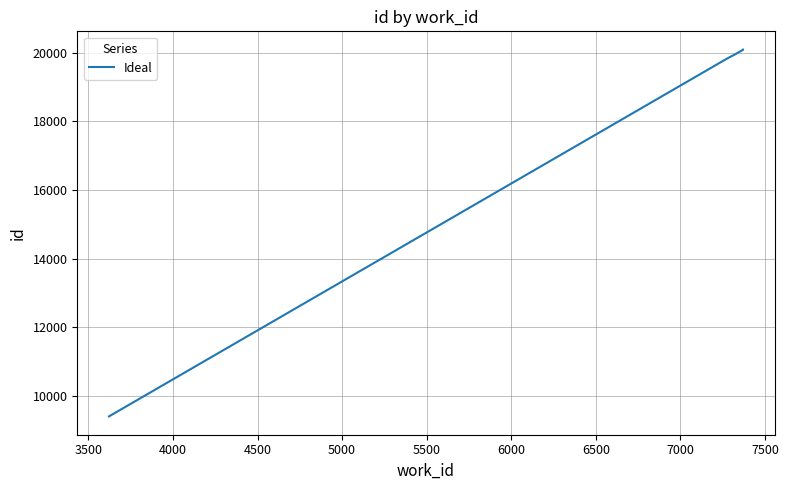

Is this an area chart (filled region under the line)?

No